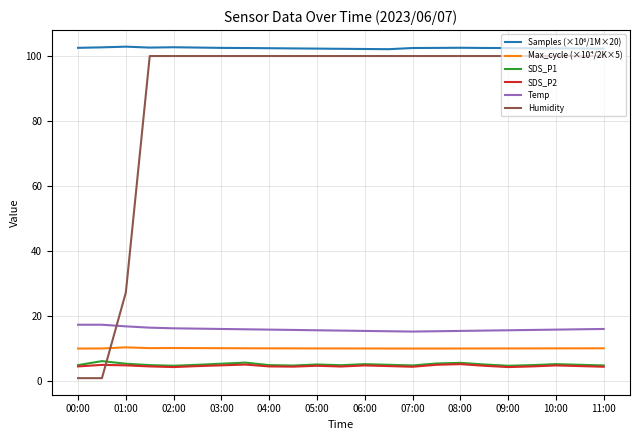

What is the minimum value for Temp?

15.3